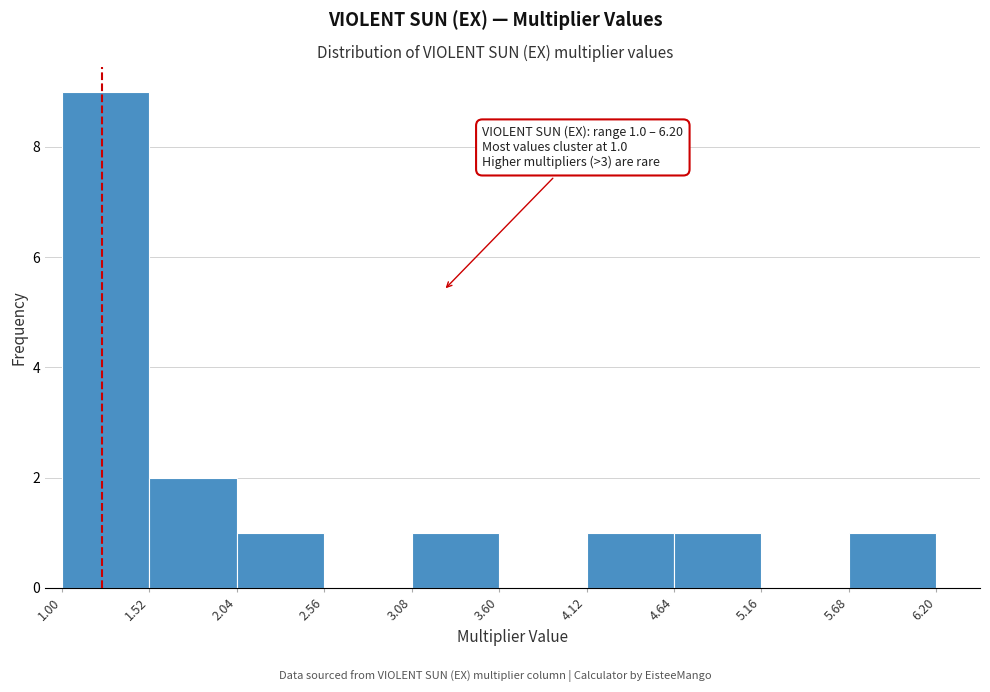

Over which range of the x-axis is the bar tallest?

1.00 to 1.52